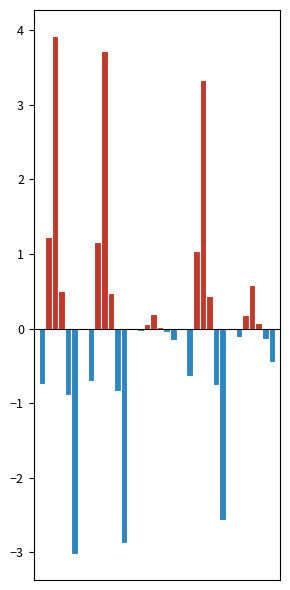

How many categories are shown in the chart?

5